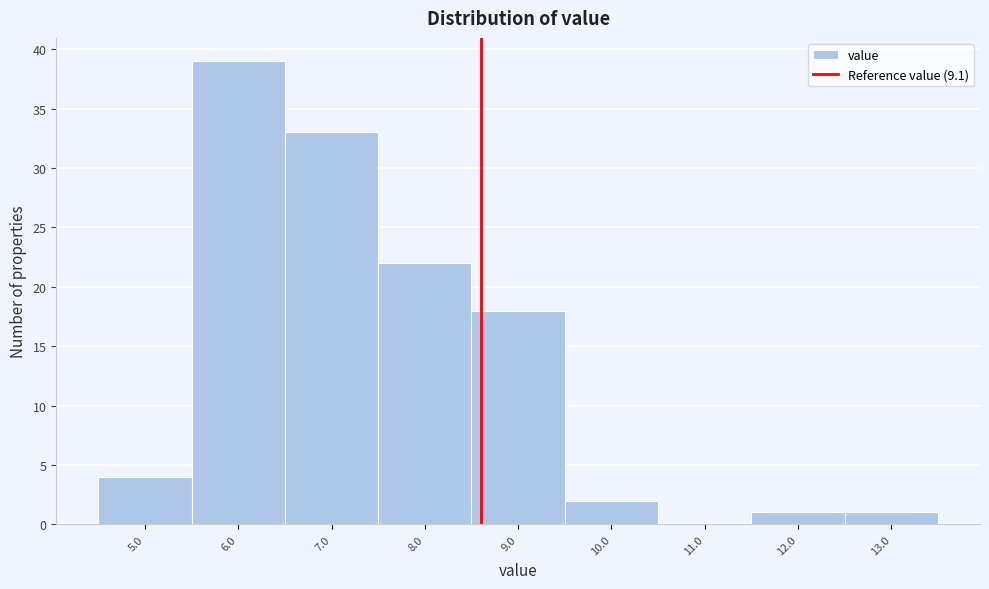

Reading right to left, list all the values displayed in this chart.

13.0=1	12.0=1	11.0=0	10.0=2	9.0=18	8.0=22	7.0=33	6.0=39	5.0=4